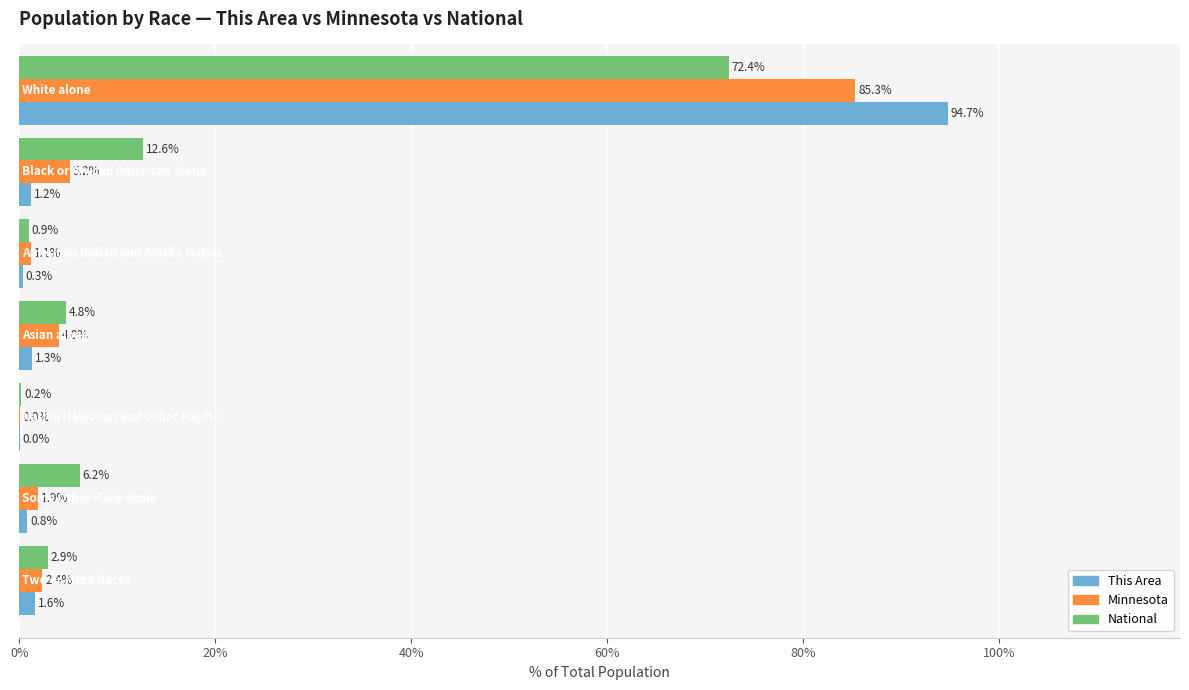

What is the sum of all National values?

100.0